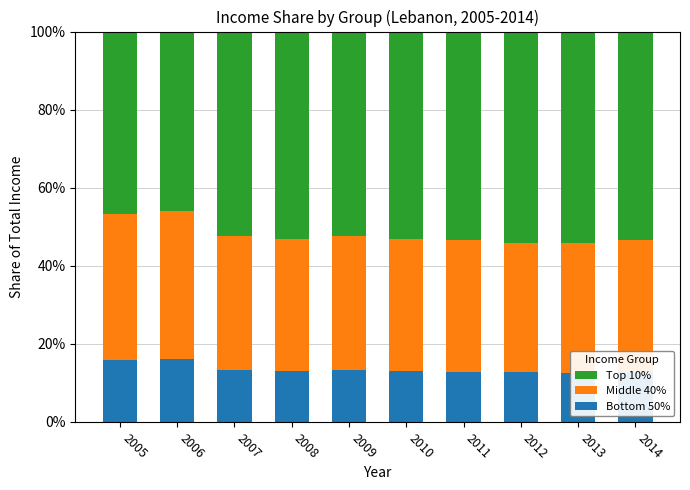

Count the Top 10% values in the range 0 to 1.

10